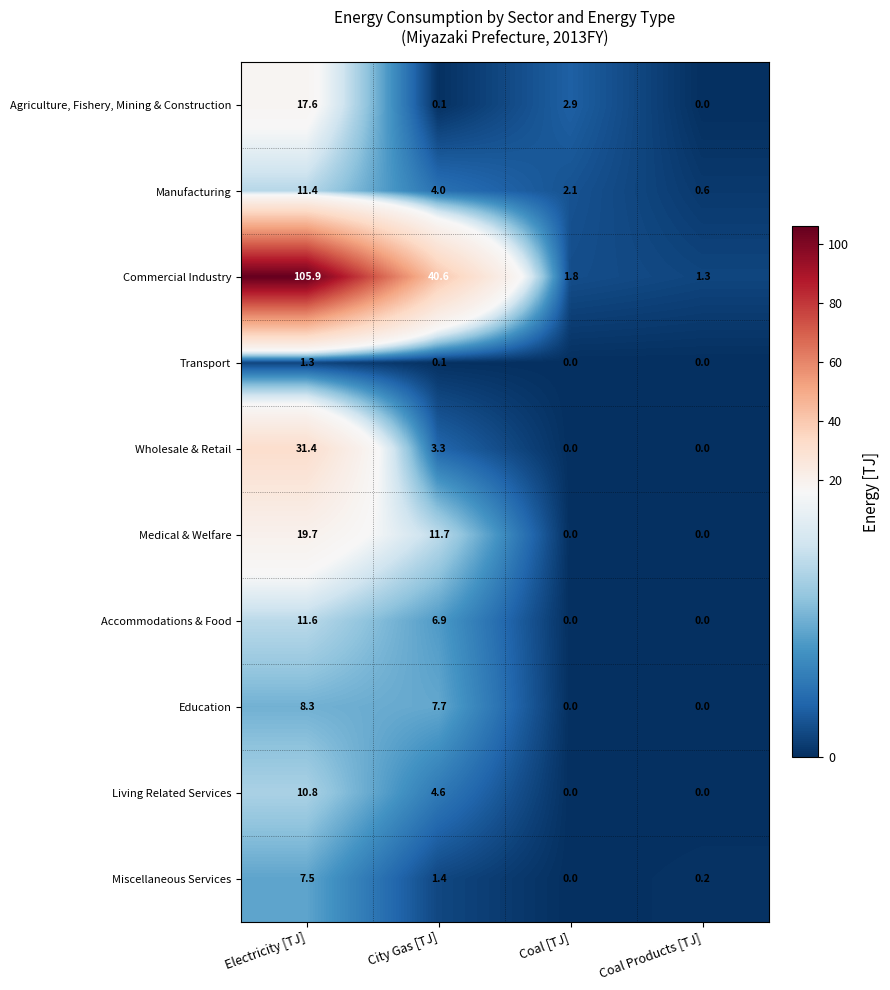

How many data points does each series have?

4